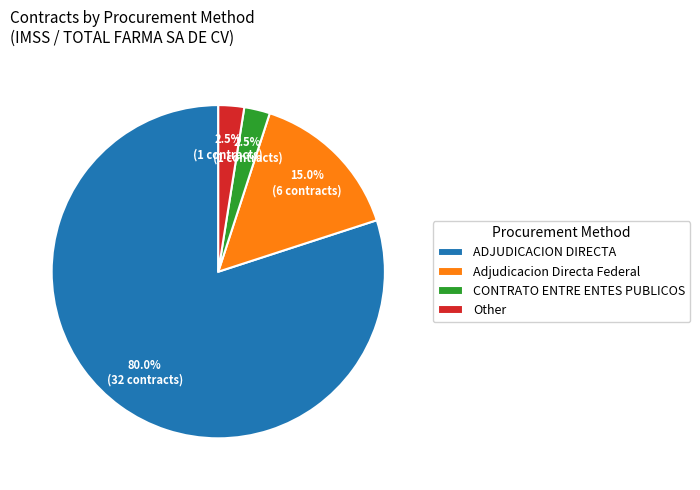

Is the sum of CONTRATO ENTRE ENTES PUBLICOS and Other greater than half?

No